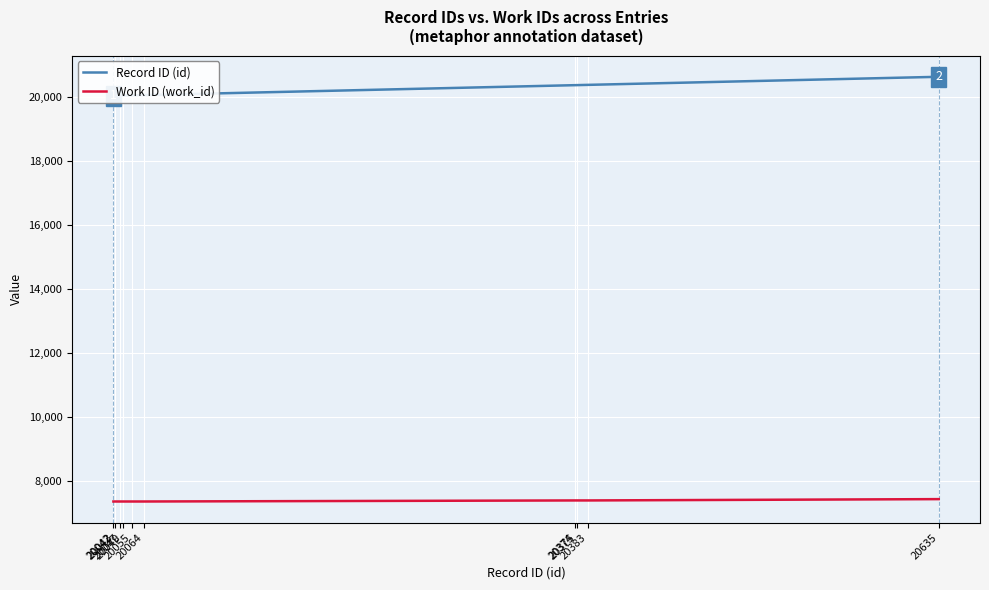

Count the number of categories in the chart.

10